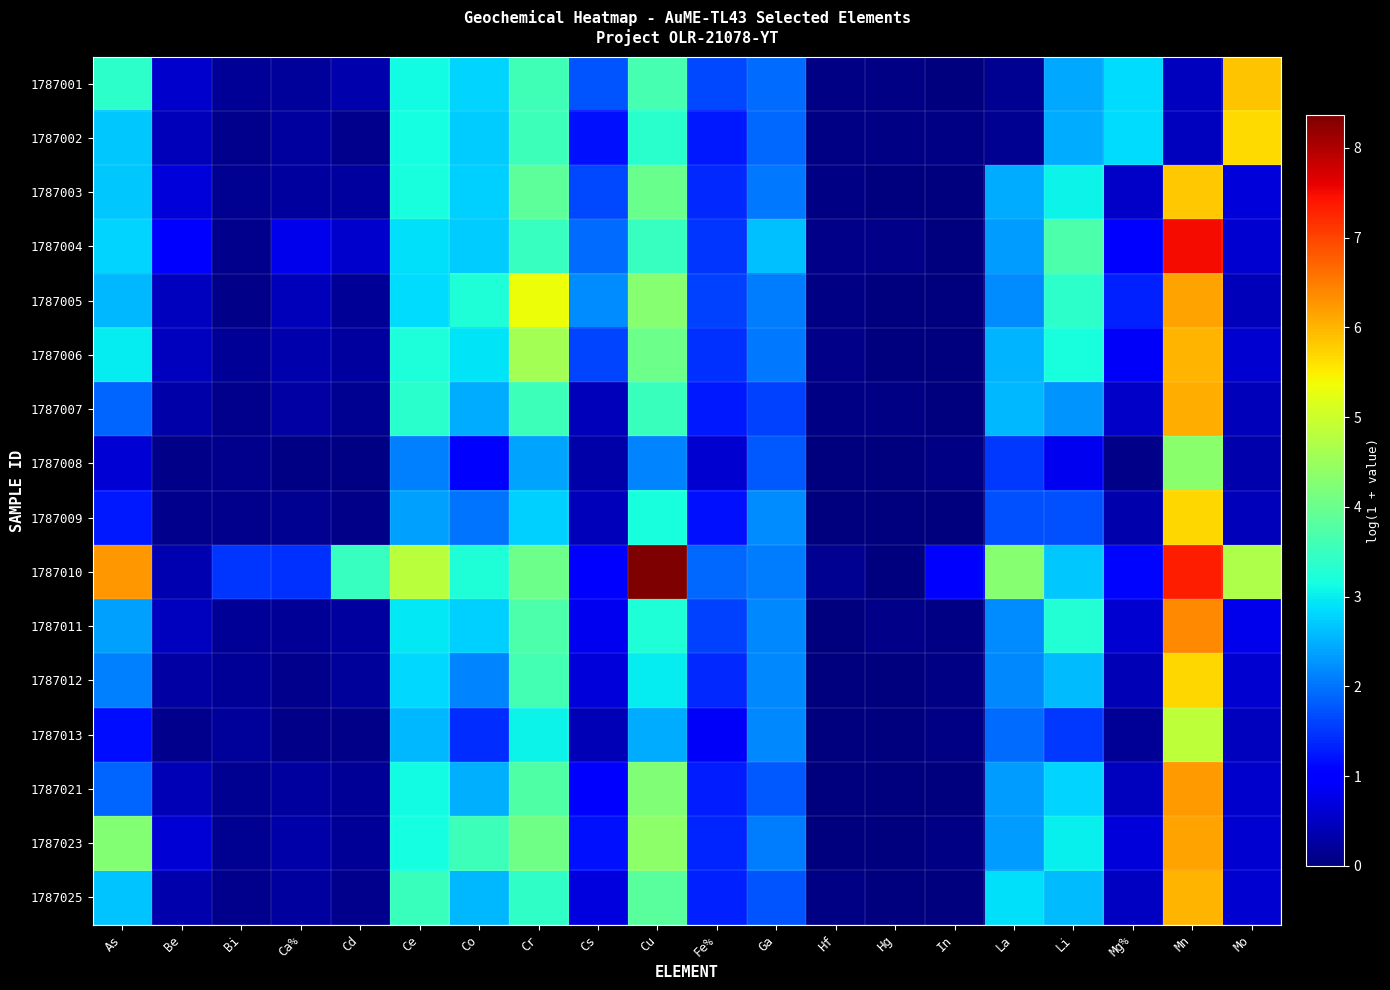

At which category is the sum across all series the highest?

Mn